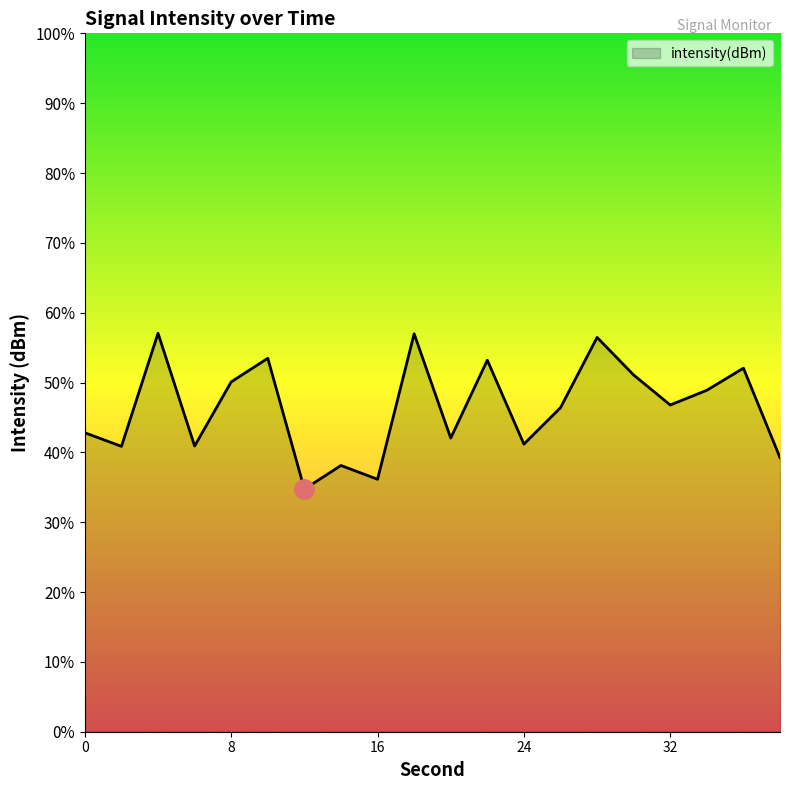

Read the value at 38.

-109.1